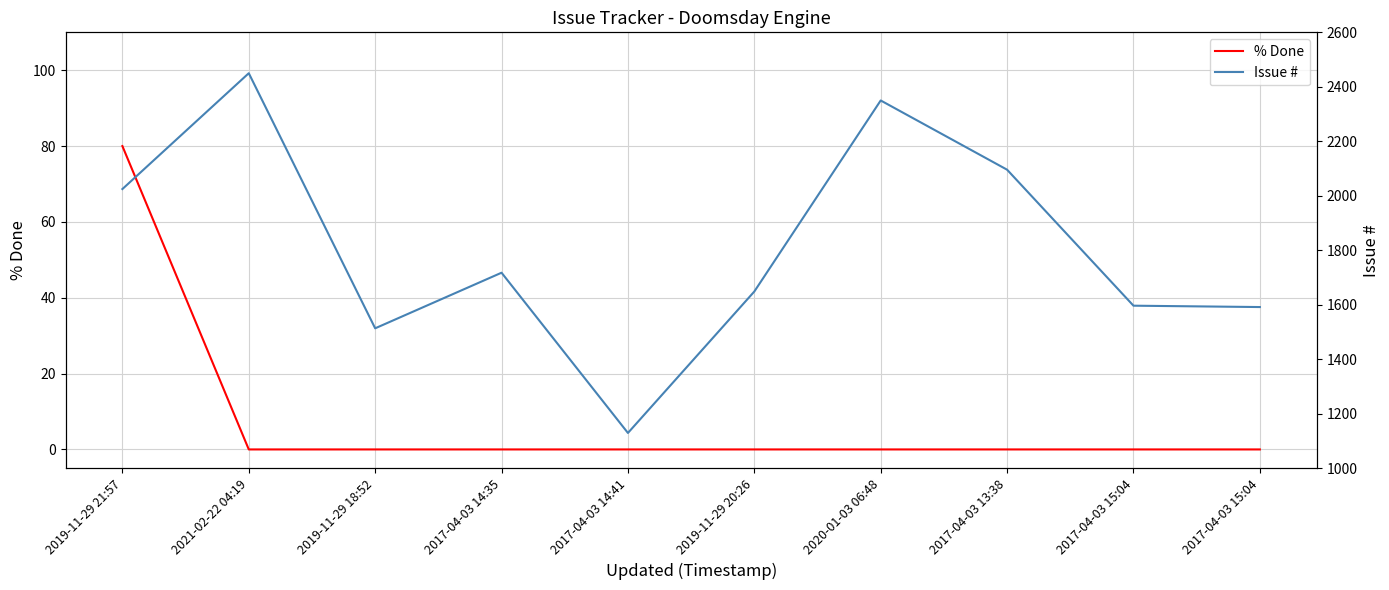

Which category has the lowest value across all series?

2021-02-22 04:19